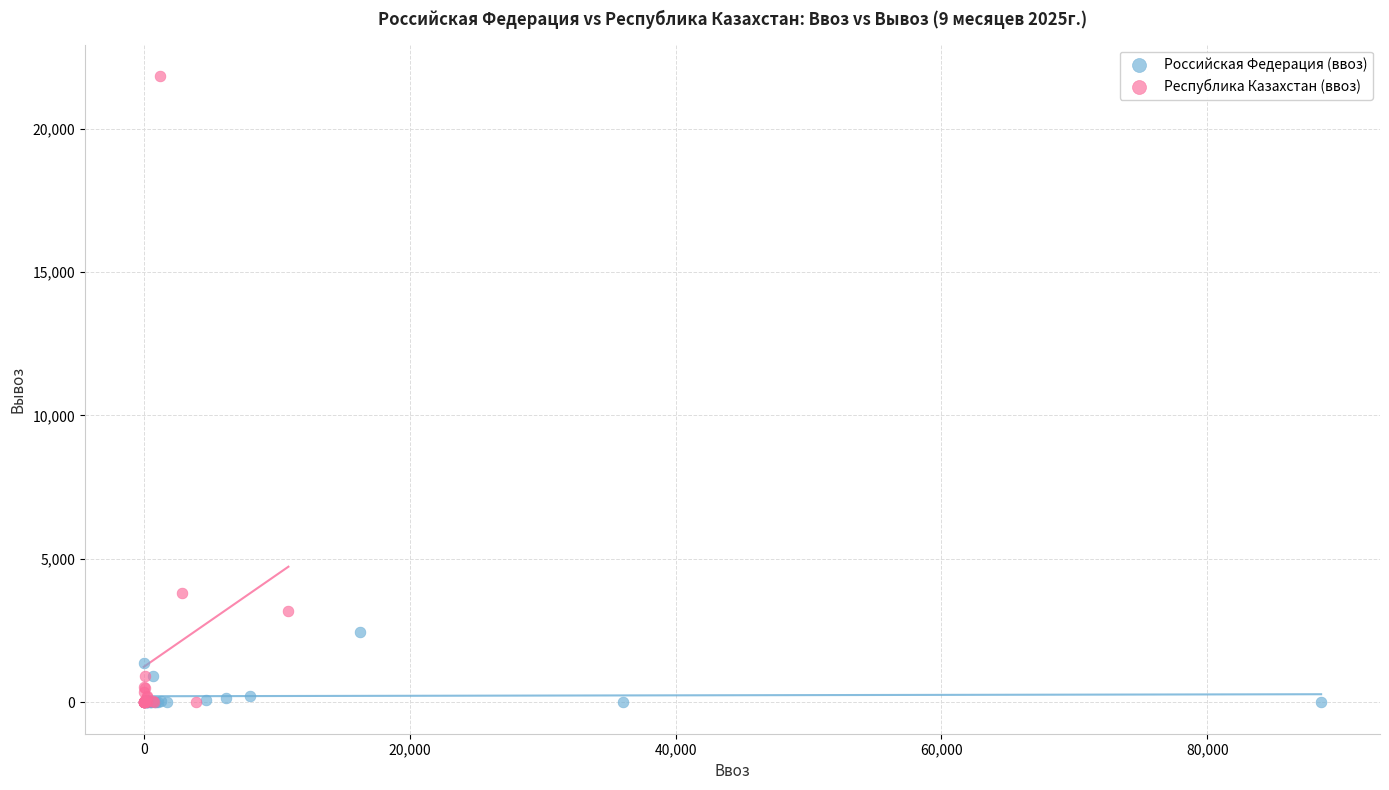

What are all the series names shown in the legend?

Российская Федерация (ввоз), Республика Казахстан (ввоз)